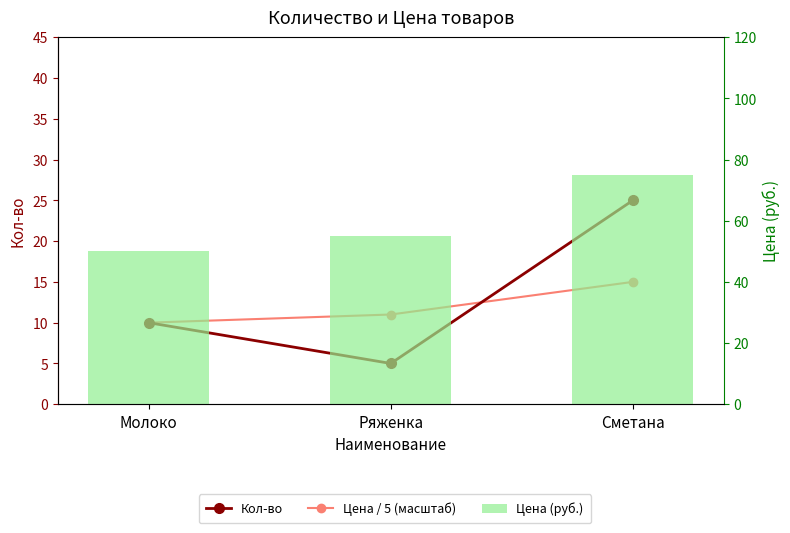

Is the value of Кол-во at Молоко greater than the value of Цена / 5 (масштаб) at Ряженка?

No